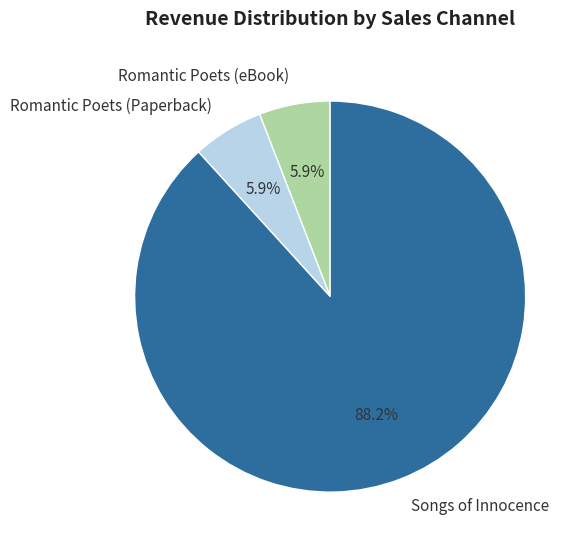

Approximately how many times larger is the value at Romantic Poets (eBook) compared to Romantic Poets (Paperback)?

1.0